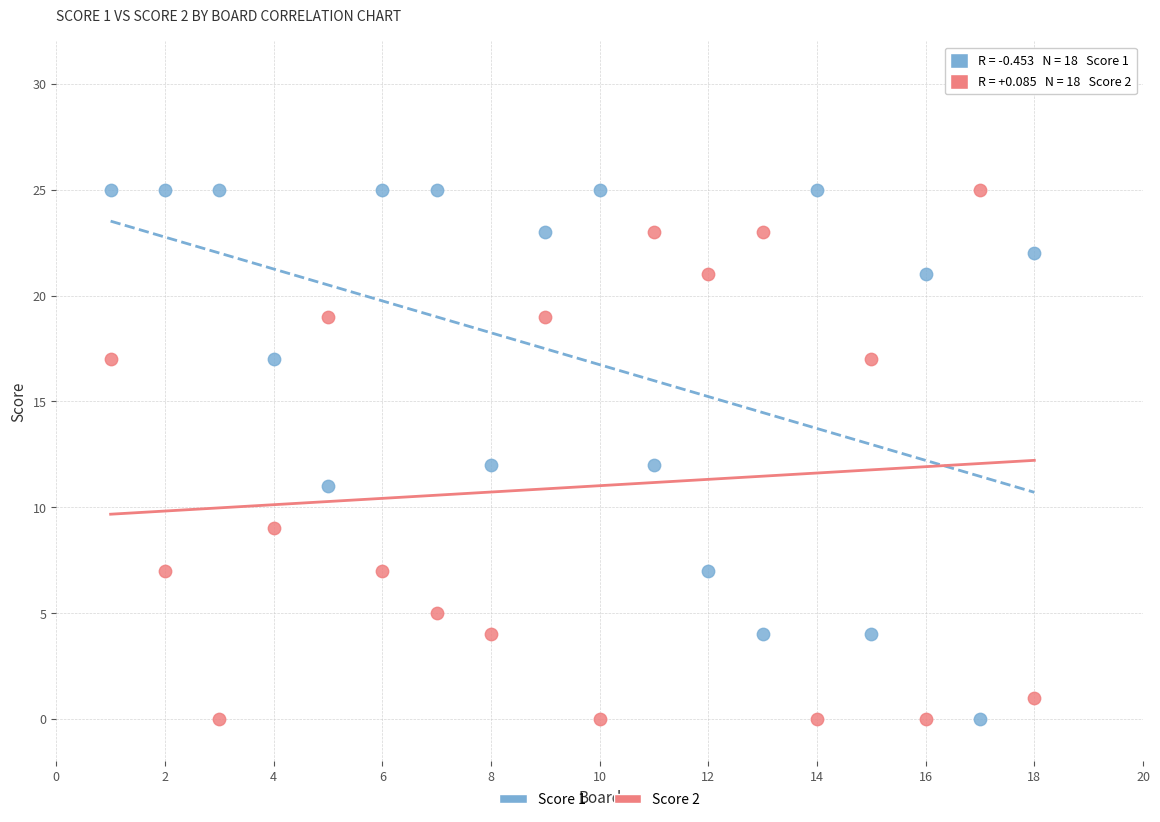

What is the X range (max minus min) for the scatter plot?

17